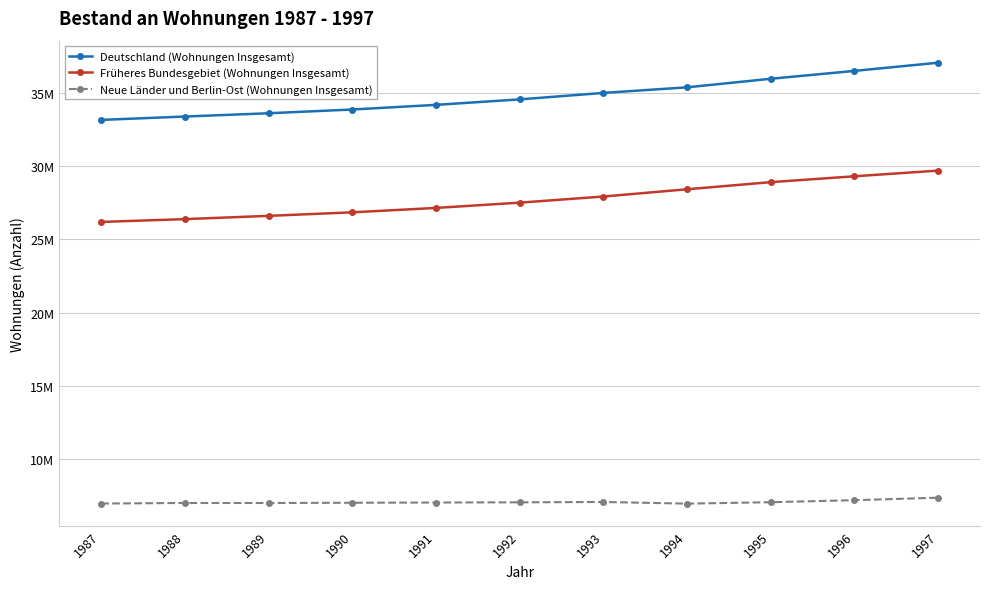

Does the chart have visible grid lines?

Yes